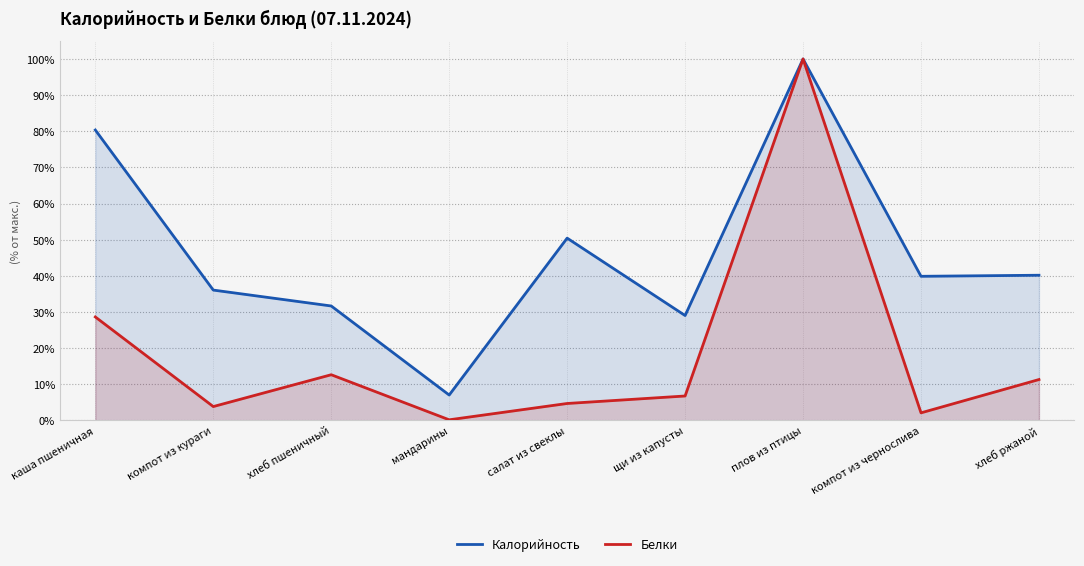

Rank the categories by Белки value from highest to lowest.

плов из птицы, каша пшеничная, хлеб пшеничный, хлеб ржаной, щи из капусты, салат из свеклы, компот из кураги, компот из чернослива, мандарины